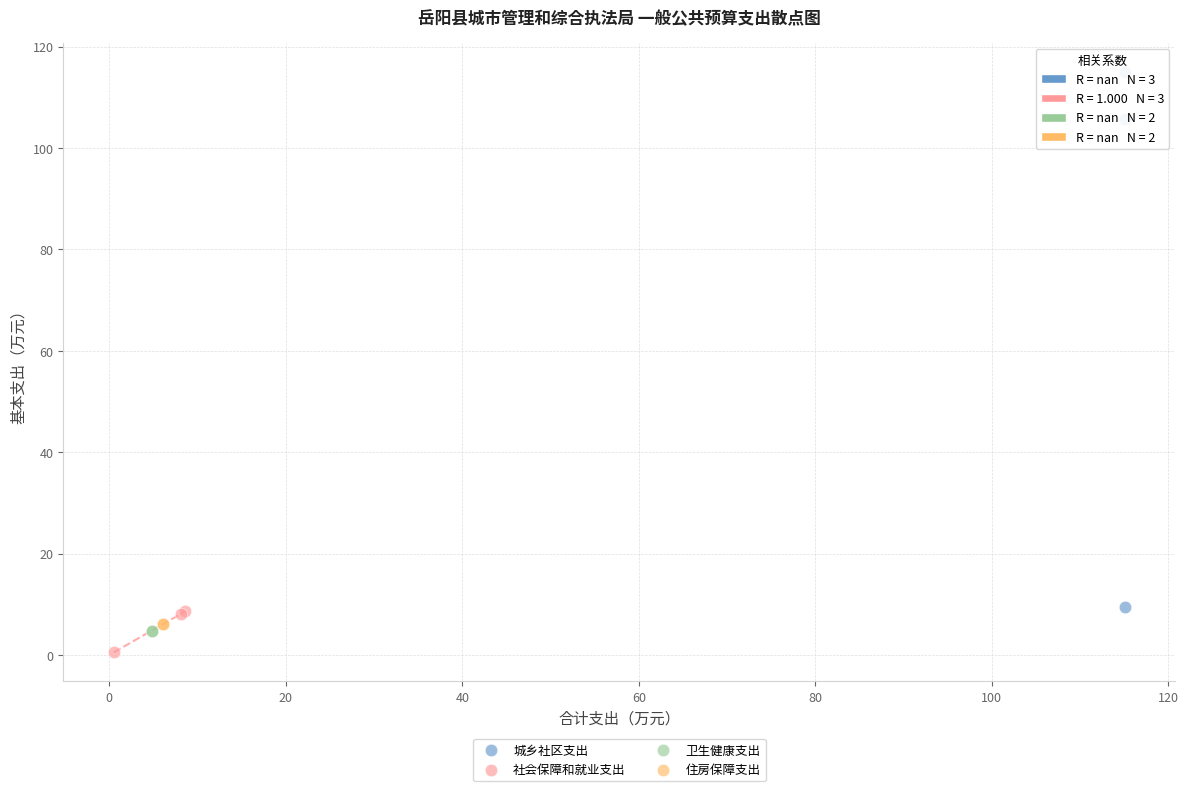

Which series contains the highest Y value?

城乡社区支出